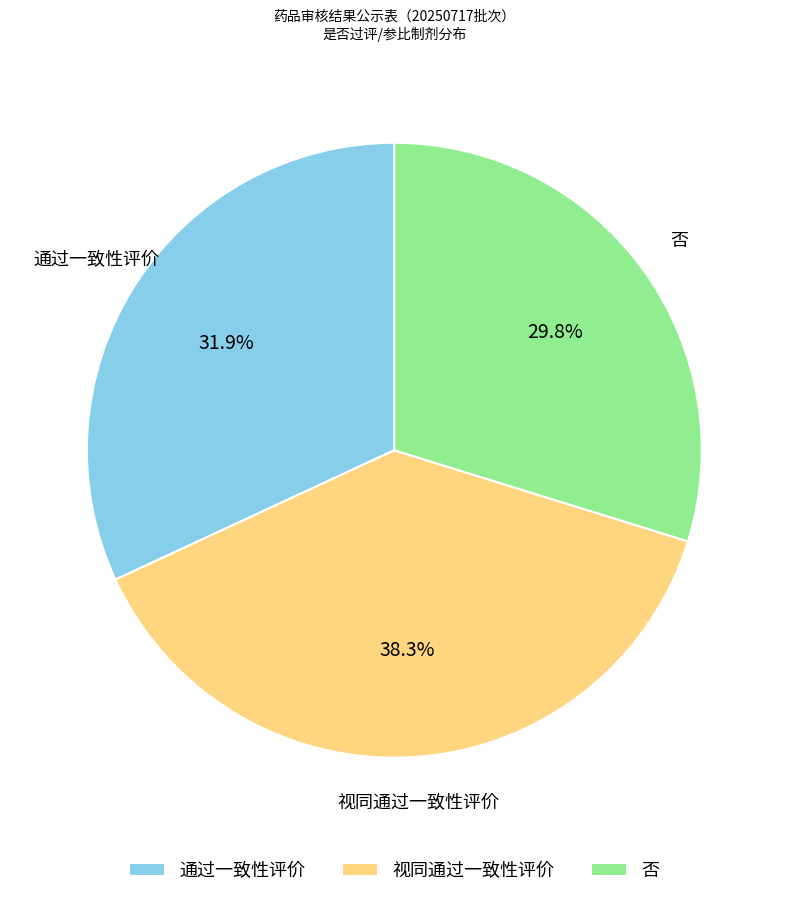

Is it true that 通过一致性评价 is 32% of the pie?

True